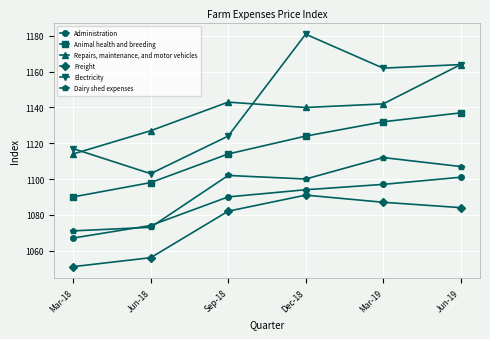

How many values in the Administration series are below 1094?

3